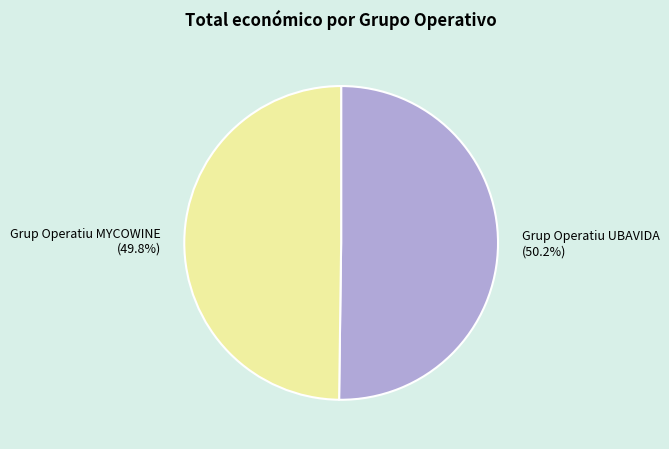

What percentage is NOT represented by Grup Operatiu MYCOWINE (49.8%)?

50.2%